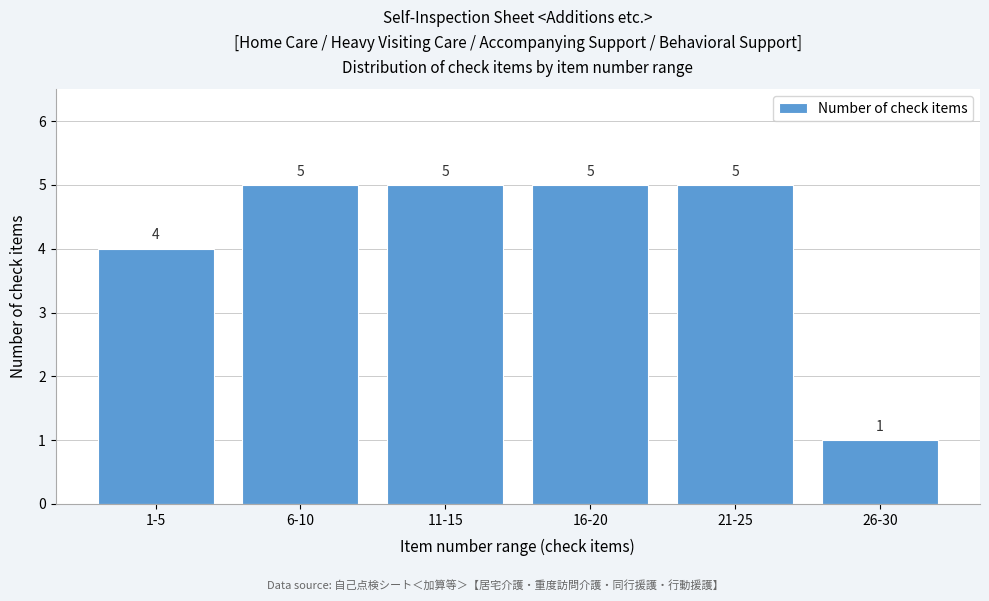

Reading right to left, extract all data points from this chart.

26-30=1	21-25=5	16-20=5	11-15=5	6-10=5	1-5=4